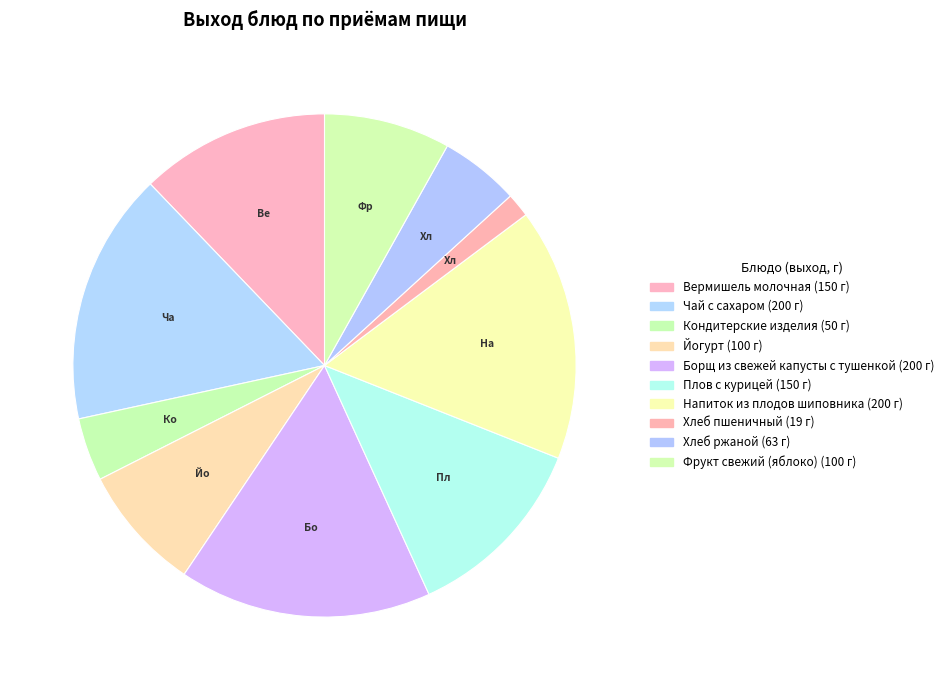

Between Хлеб пшеничный and Хлеб ржаной, which is larger?

Хлеб ржаной